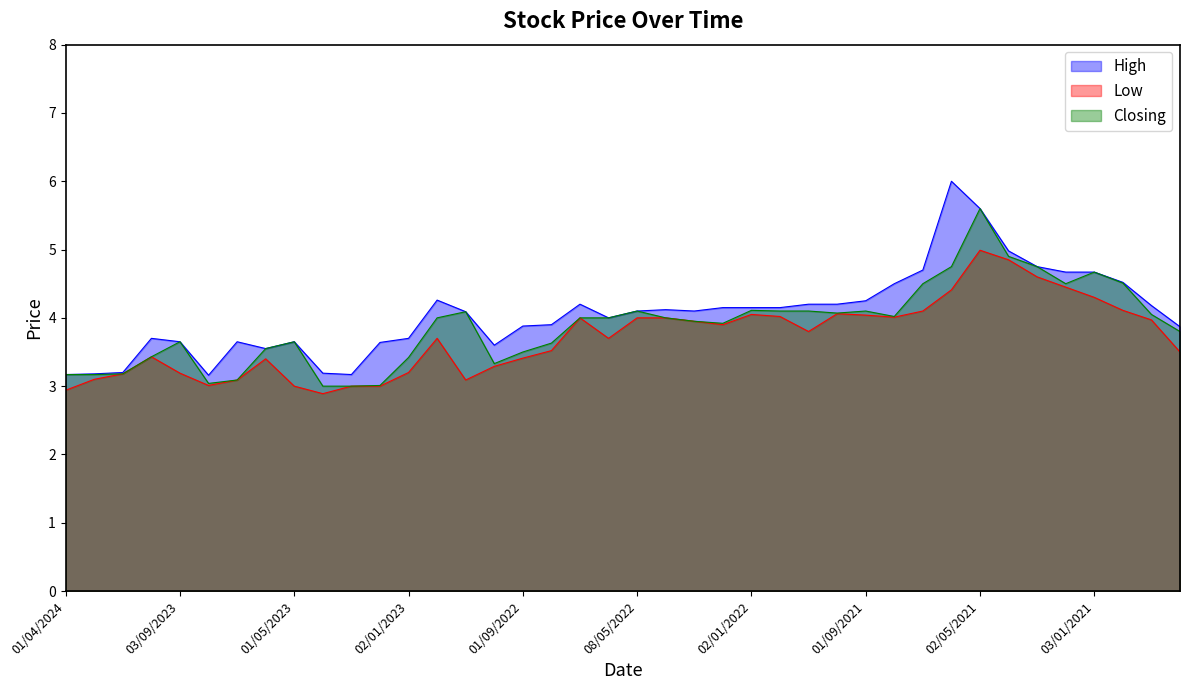

The value of High at 01/12/2022 is 6.9. True or false?

False